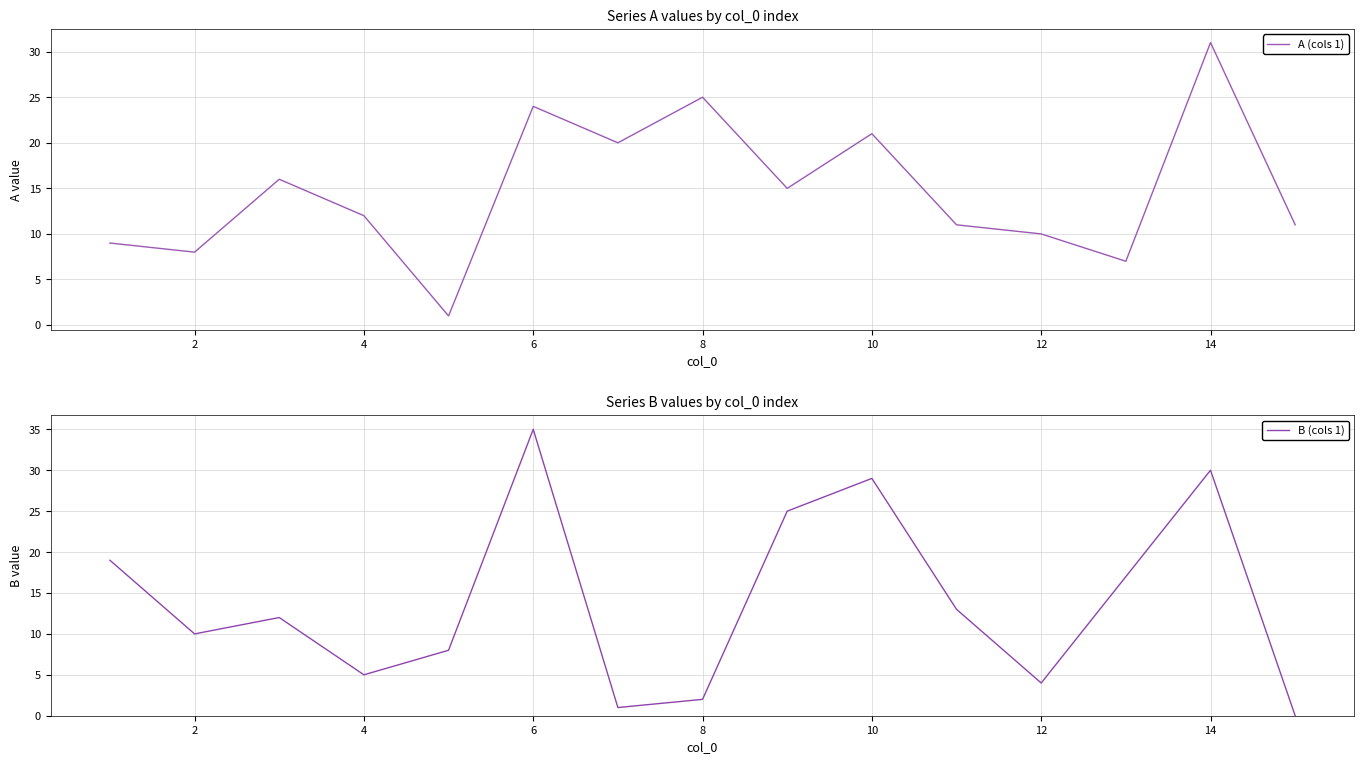

What is the maximum value for B (cols 1)?

35